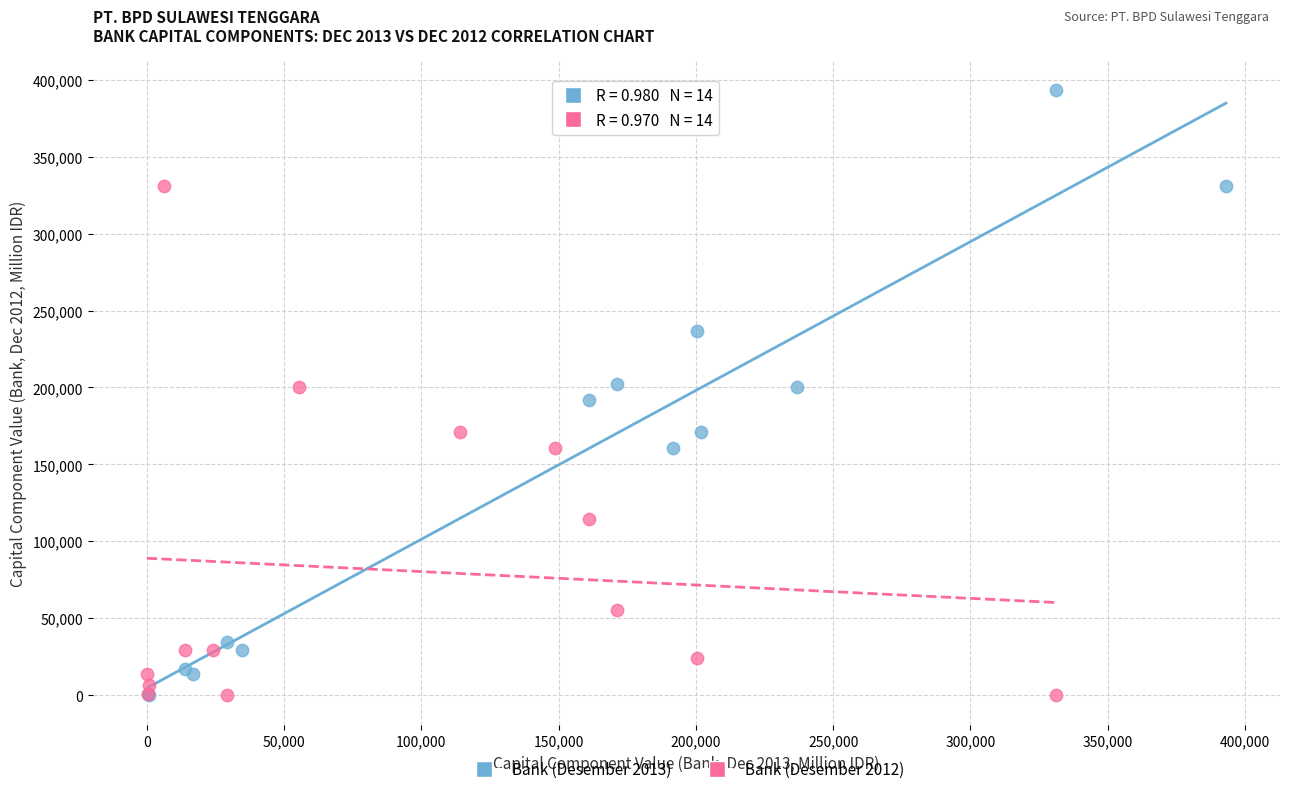

Which series has the widest spread of Y values?

Bank (Desember 2013)